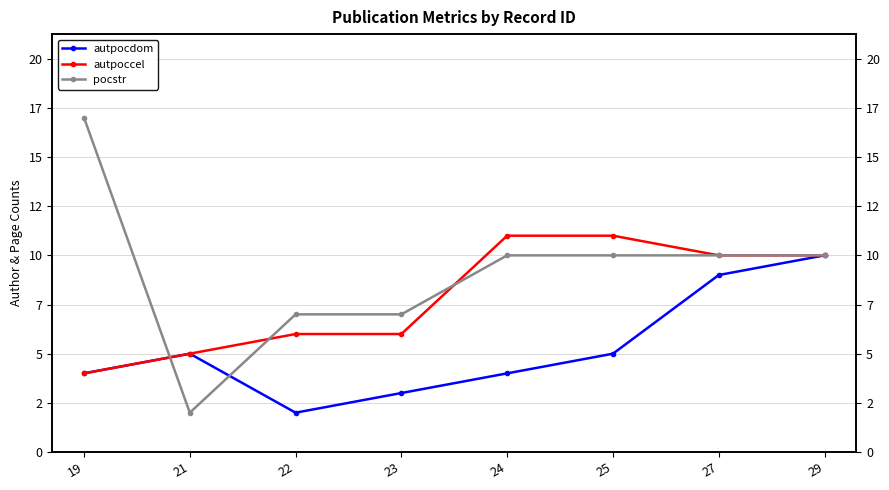

Is the value of autpocdom at 23 greater than the value of pocstr at 27?

No